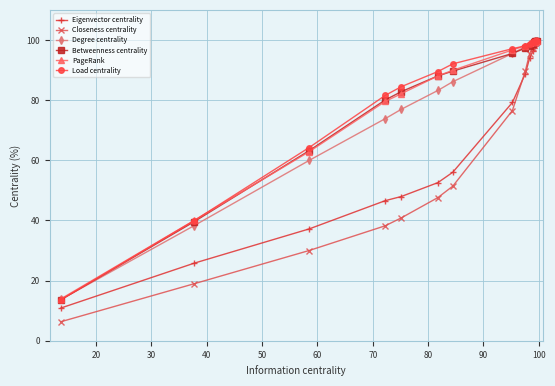

Which series has the largest range (max minus min)?

Closeness centrality